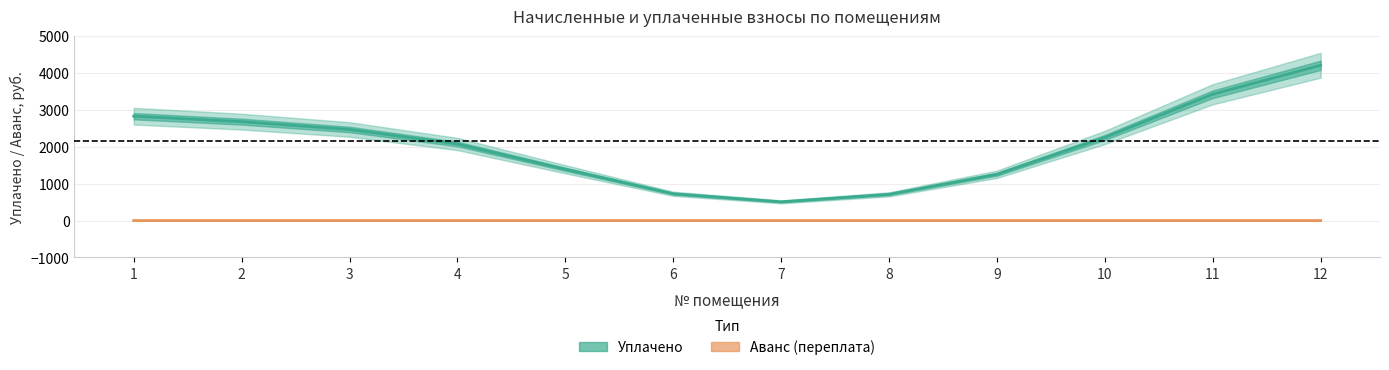

True or false: Уплачено and Аванс (переплата) intersect in this chart.

False